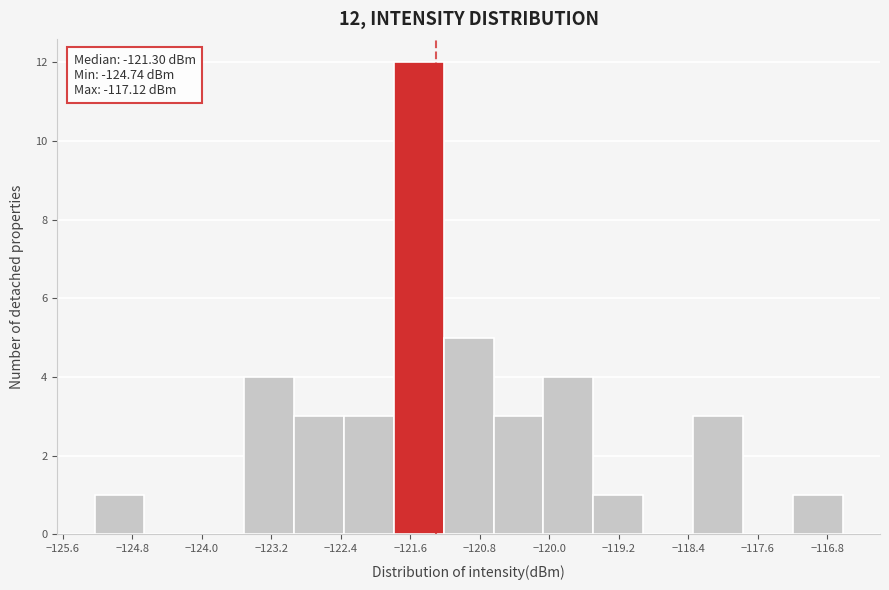

Over which range of the x-axis is the bar tallest?

-121.8 to -121.2